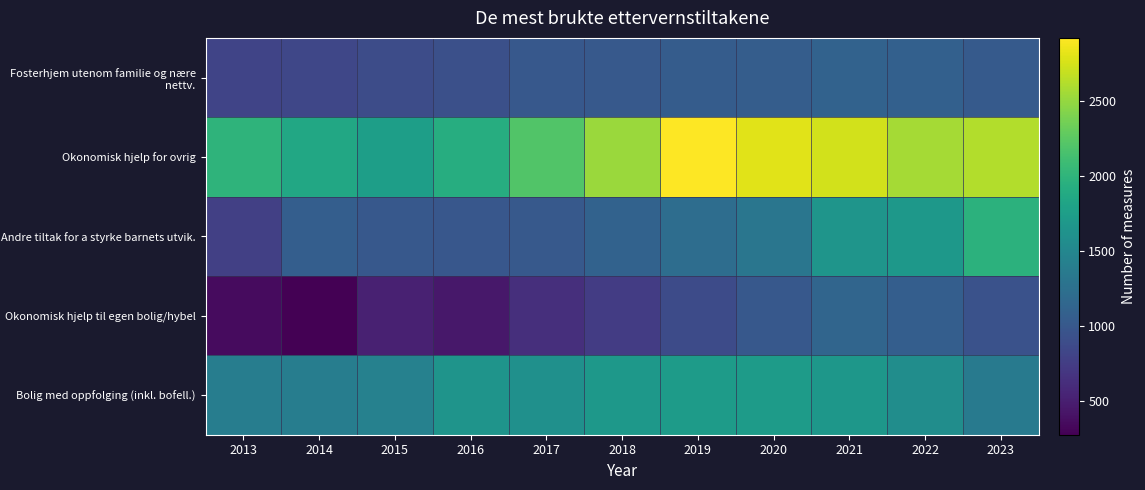

At 2015, list the series in order from smallest to largest.

Okonomisk hjelp til egen bolig/hybel, Fosterhjem utenom familie og nære nettv., Andre tiltak for a styrke barnets utvik., Bolig med oppfolging (inkl. bofell.), Okonomisk hjelp for ovrig